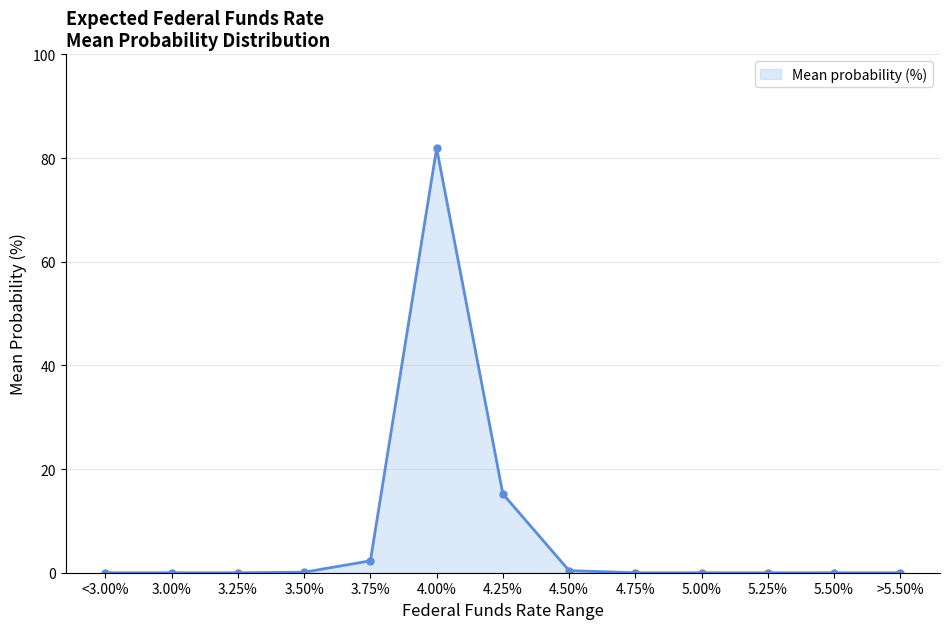

Does the chart display data point markers on the line(s)?

Yes